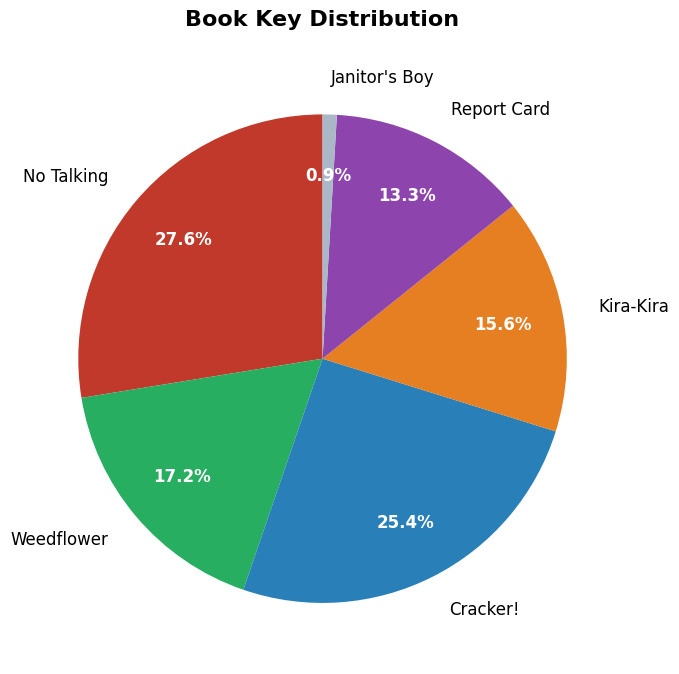

How many segments does this pie chart have?

6